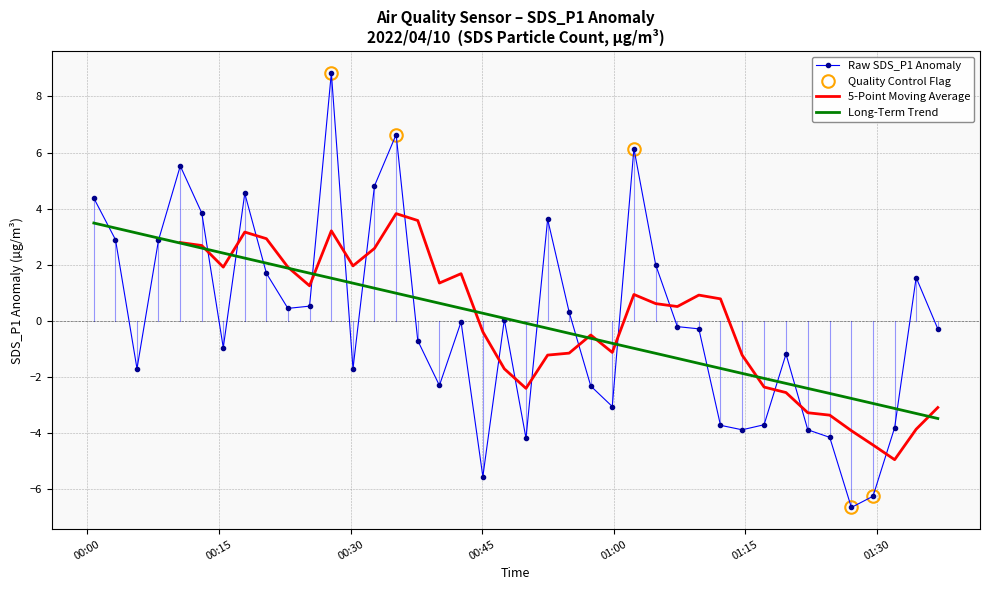

Does the chart have visible grid lines?

Yes